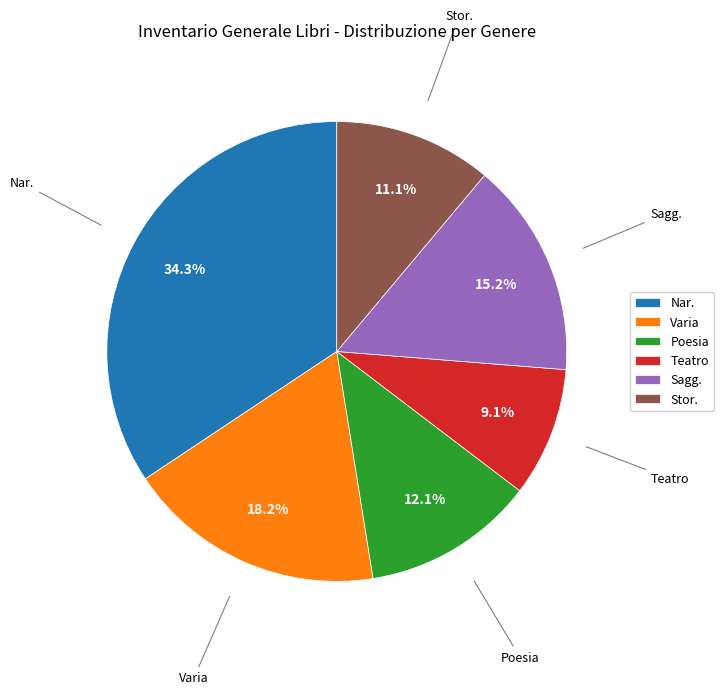

Combined, do Teatro and Sagg. account for over 50%?

No